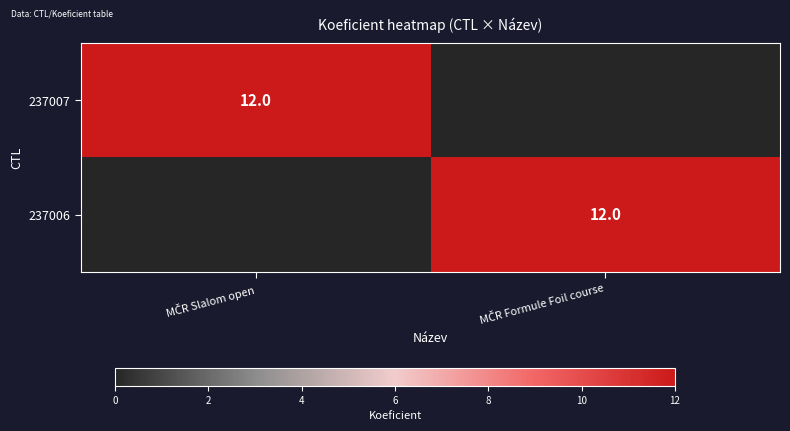

At MČR Formule Foil course, list the series in order from largest to smallest.

237006, 237007